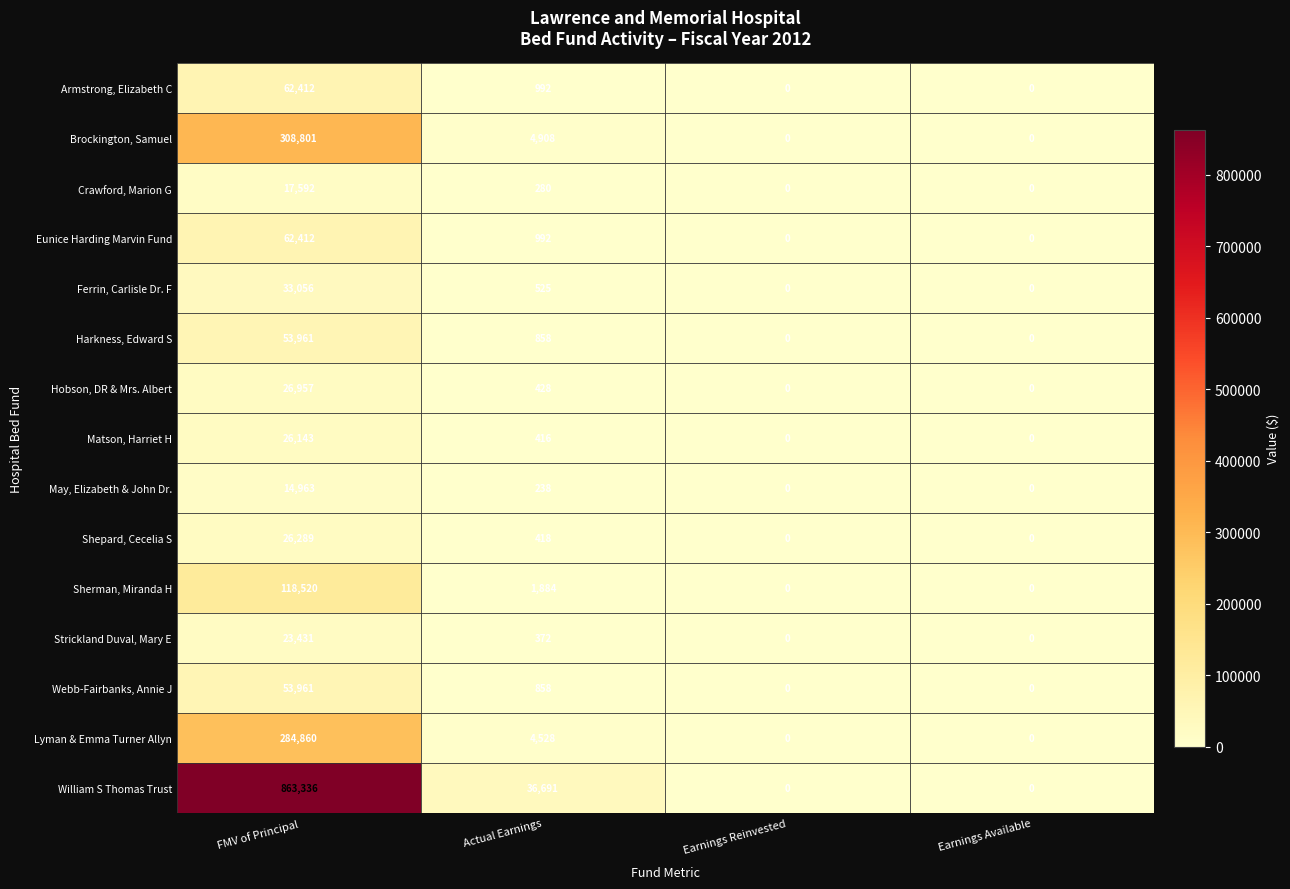

What is the highest value of the Lyman & Emma Turner Allyn series?

284860